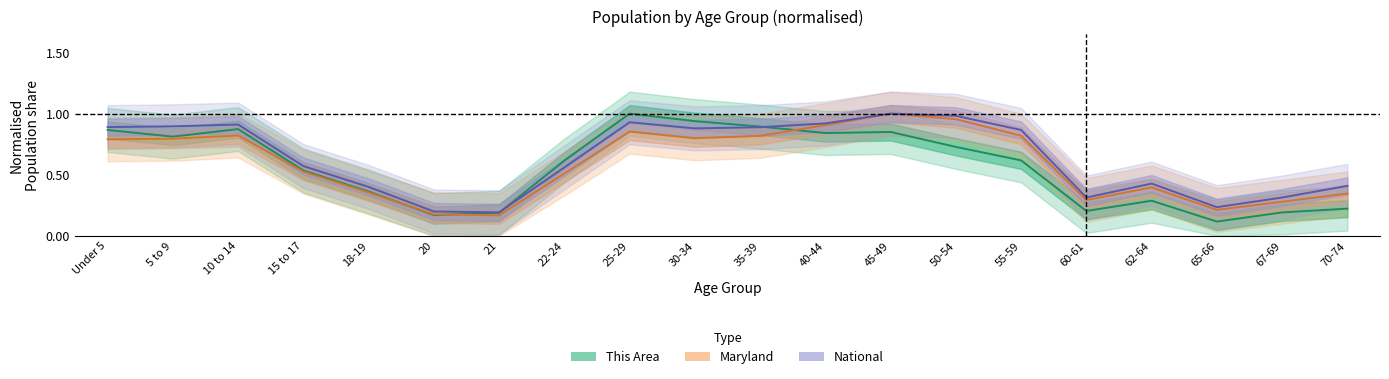

What is the difference between the highest and lowest values at 40-44?

0.1